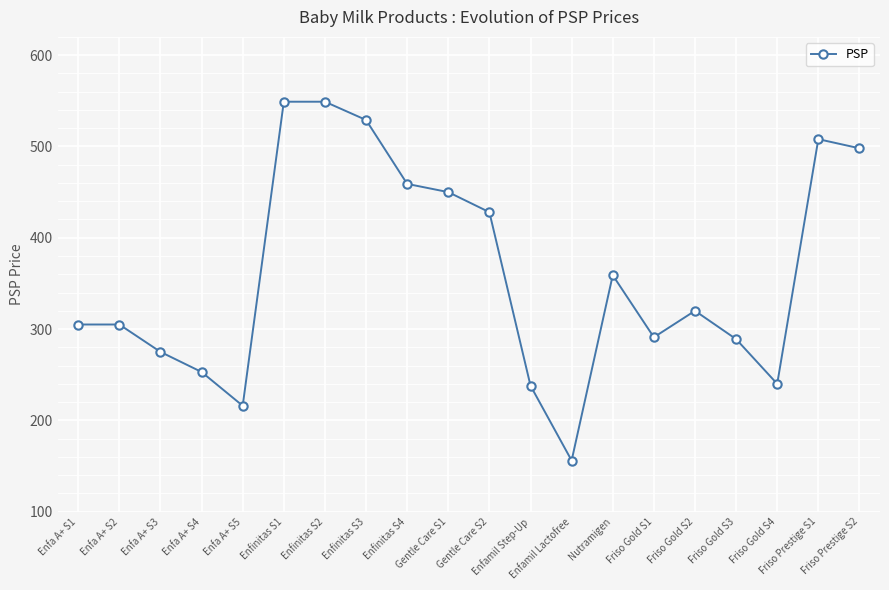

What position from the left is Friso Gold S3?

17